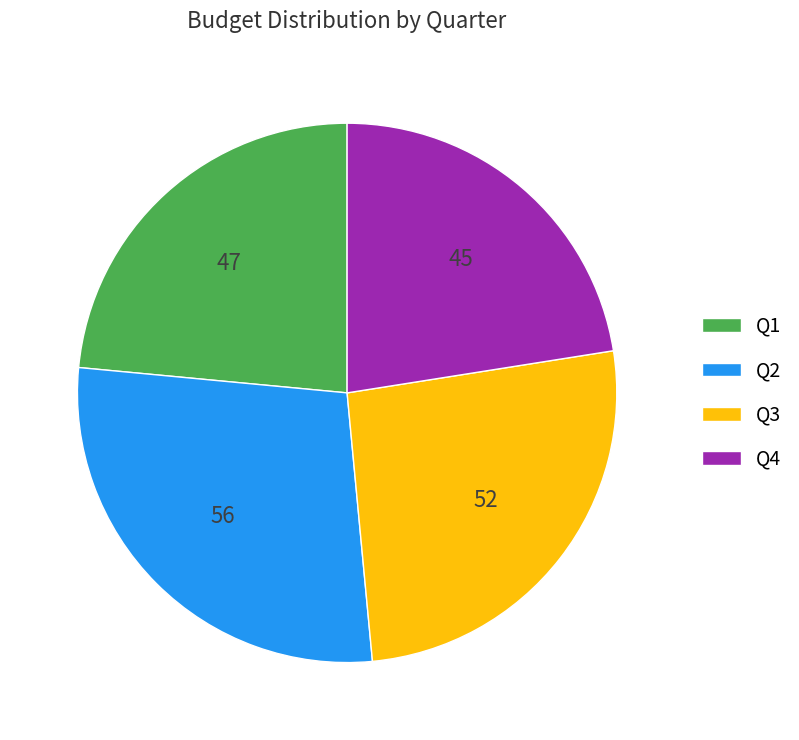

How many segments does this pie chart have?

4